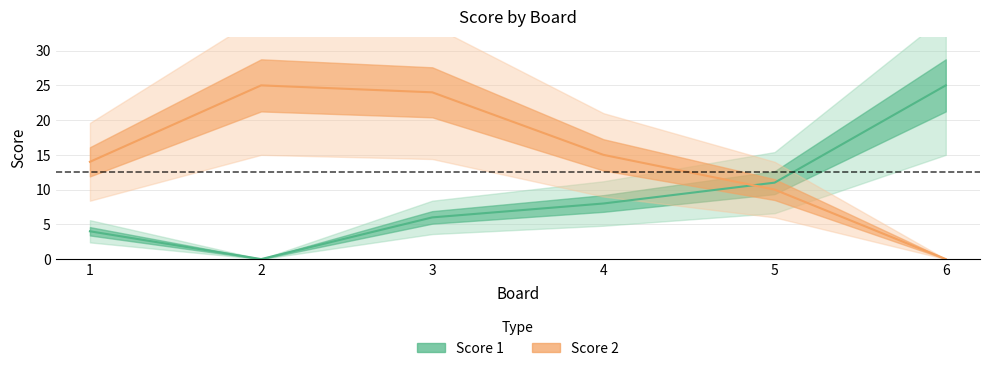

What is the difference between the Score 1 values at 5 and 2?

11